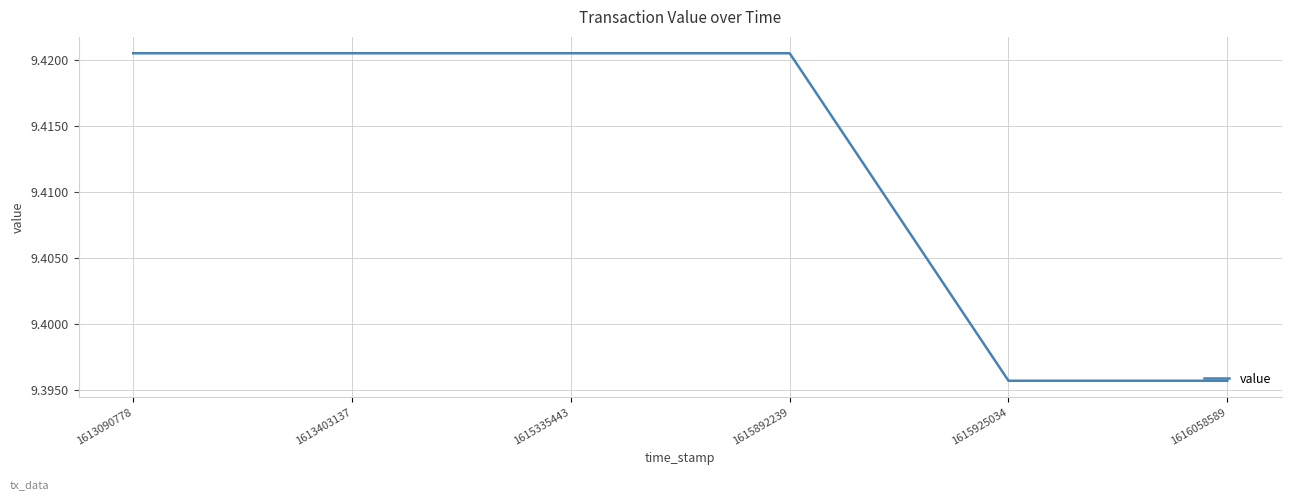

Count the values in the range 9 to 10.

6